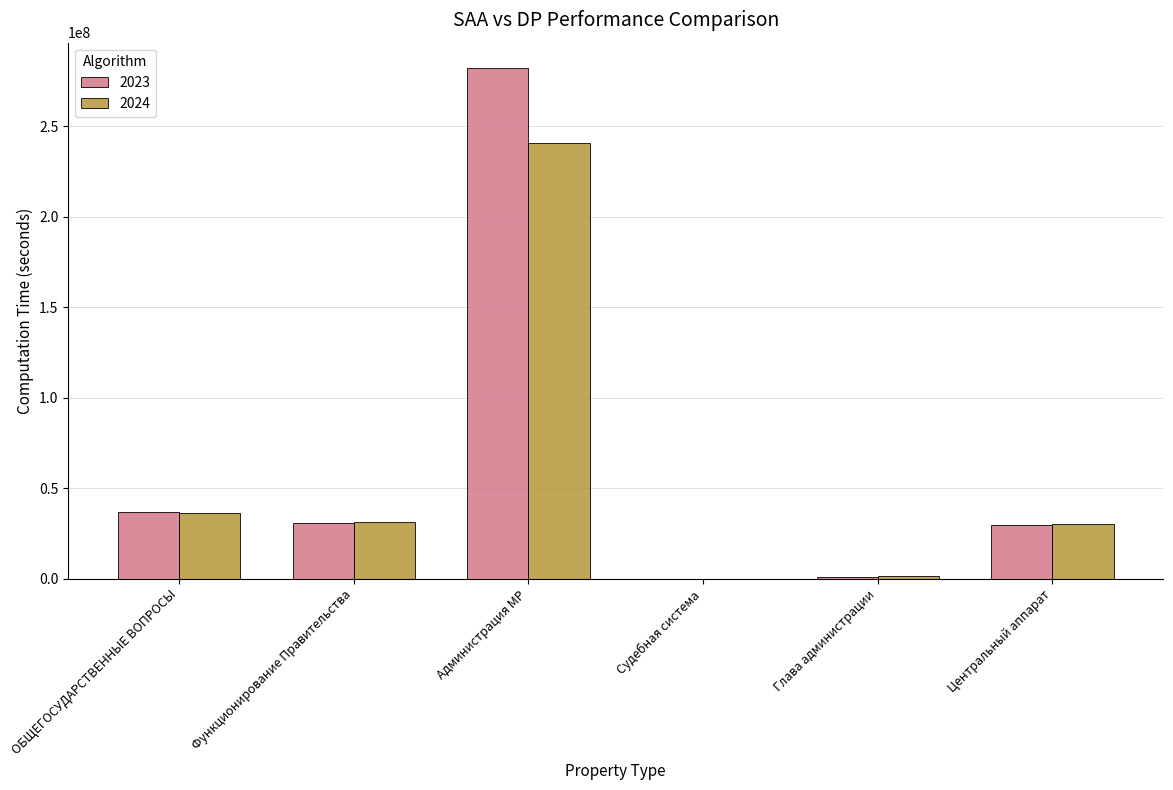

Is it true that 2023 equals 281966116.2 at Администрация МР?

True